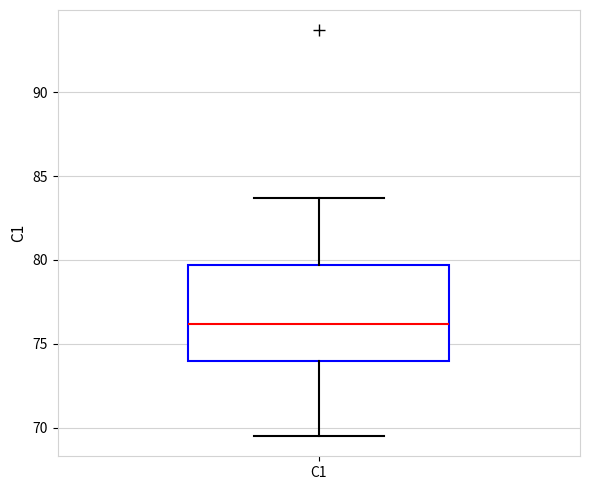

Transcribe this box plot: give where the median line is, the range the box spans, and where the two whiskers end, as read against the y-axis. The values are not printed on the chart, so give them approximately, as read against the axis.

median 76.0, box 74.0 to 79.5, whiskers 69.5 to 83.5